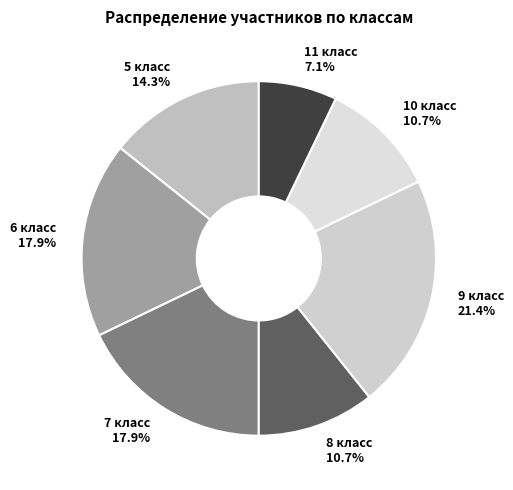

How many segments does this pie chart have?

7